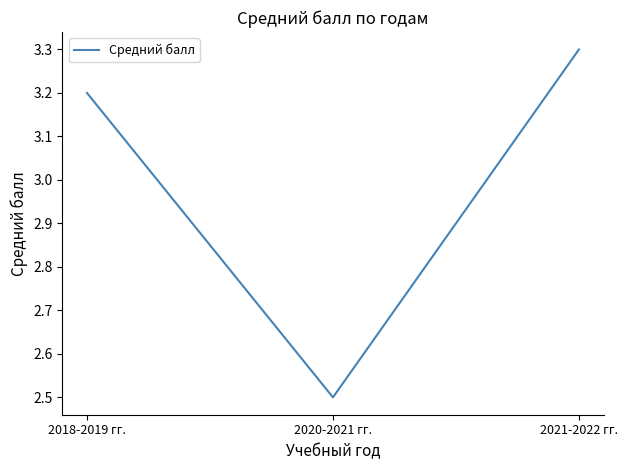

What is the maximum value shown in the chart?

3.3